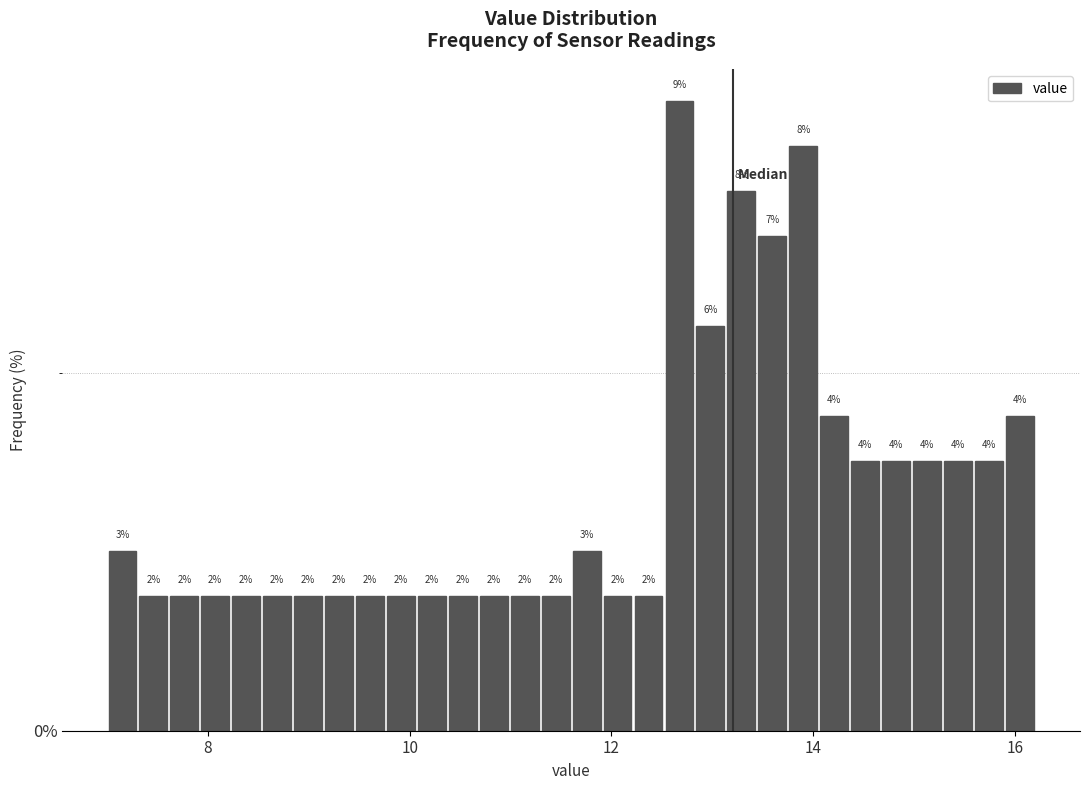

Read against the x-axis, roughly where is the centre of the tallest bar?

12.6